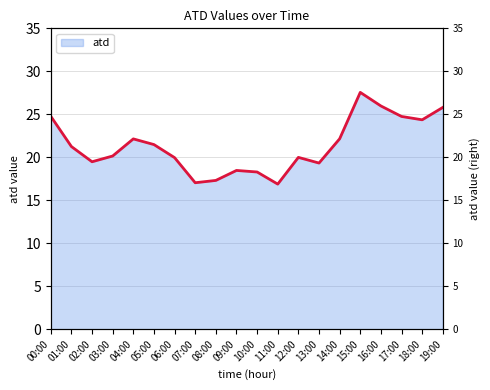

How many data points does each series have?

20